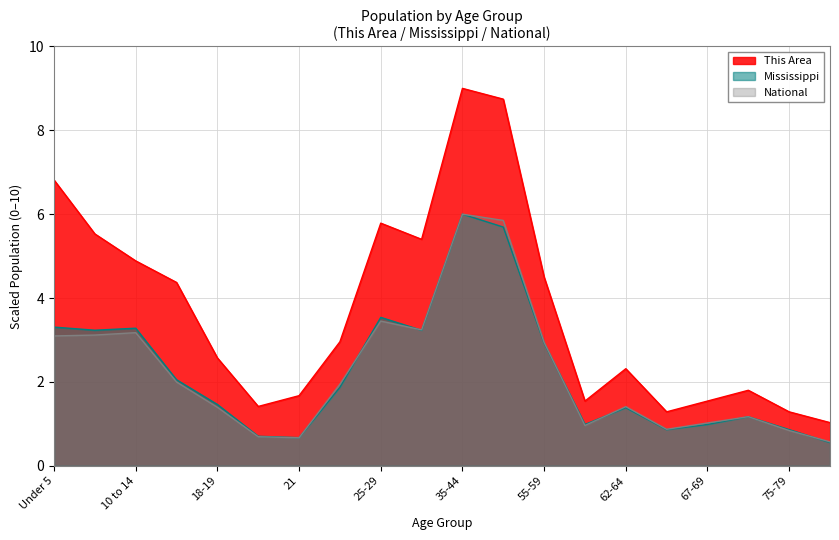

Which series has the largest total across all categories?

This Area